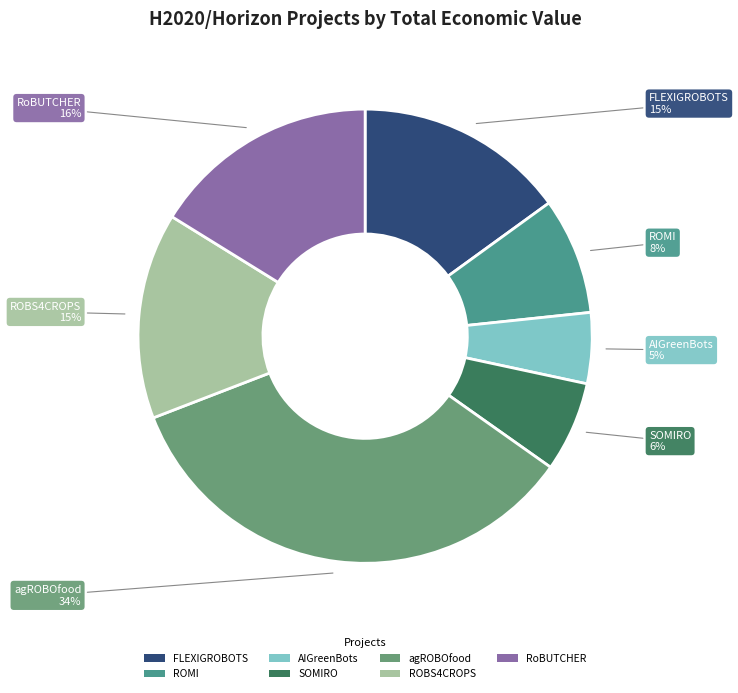

Do FLEXIGROBOTS and ROMI together represent more than half of the pie?

No